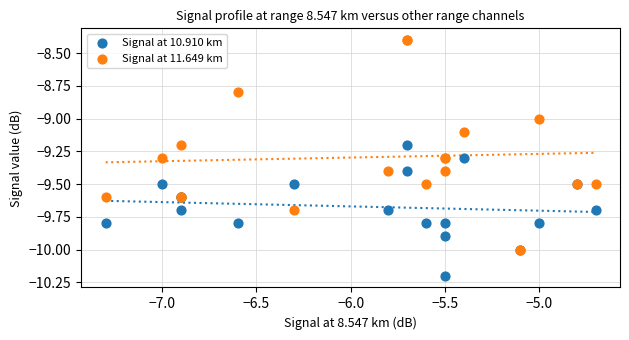

What are all the series names shown in the legend?

Signal at 10.910 km, Signal at 11.649 km